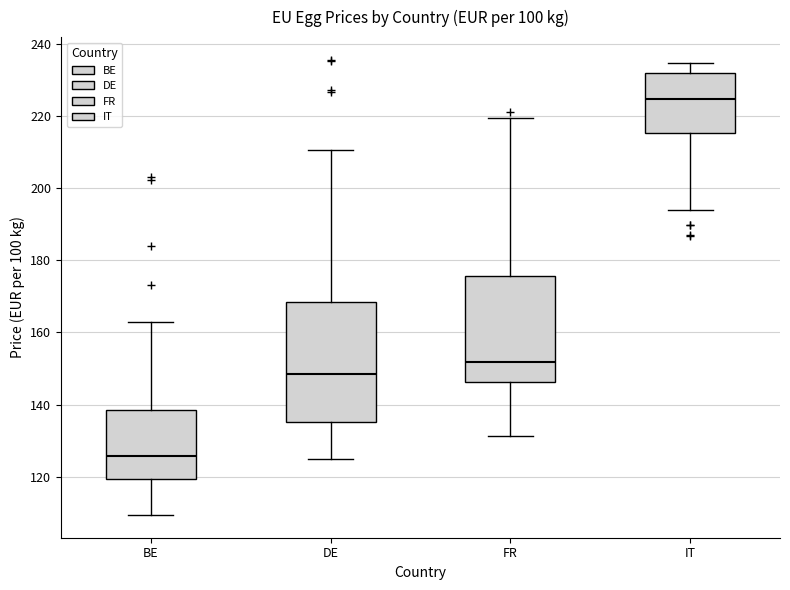

Which box's median line is the lowest?

BE